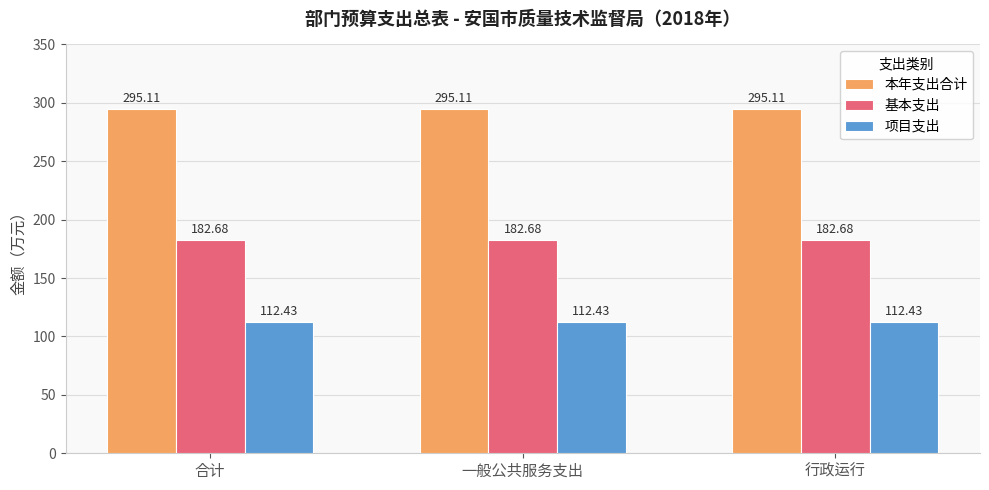

The value of 基本支出 at 合计 is 182.7. True or false?

True